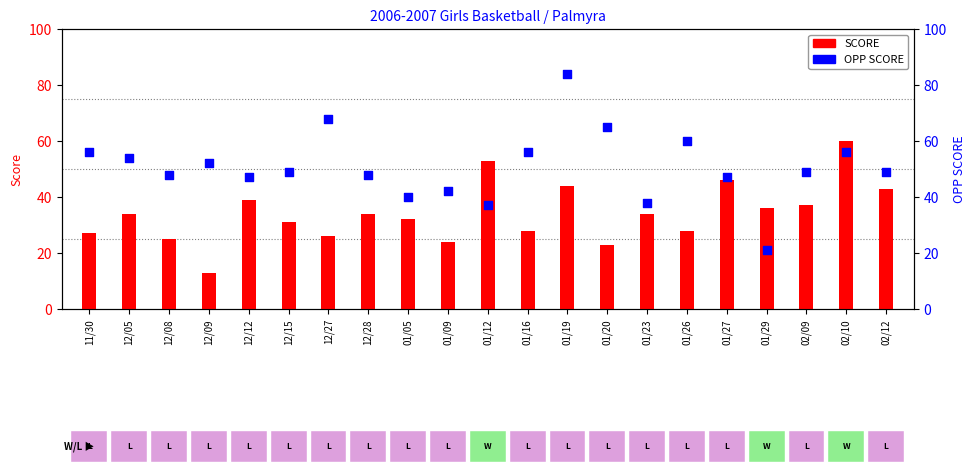

Which series reaches the maximum Y coordinate?

OPP SCORE